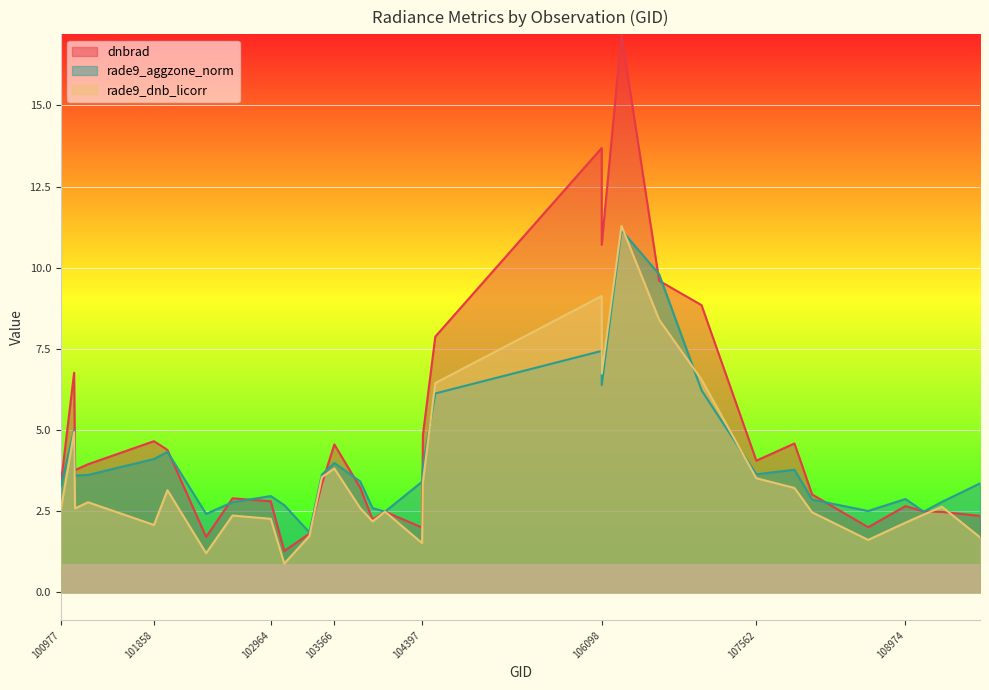

List the series in order of their peak value, highest first.

dnbrad, rade9_dnb_licorr, rade9_aggzone_norm